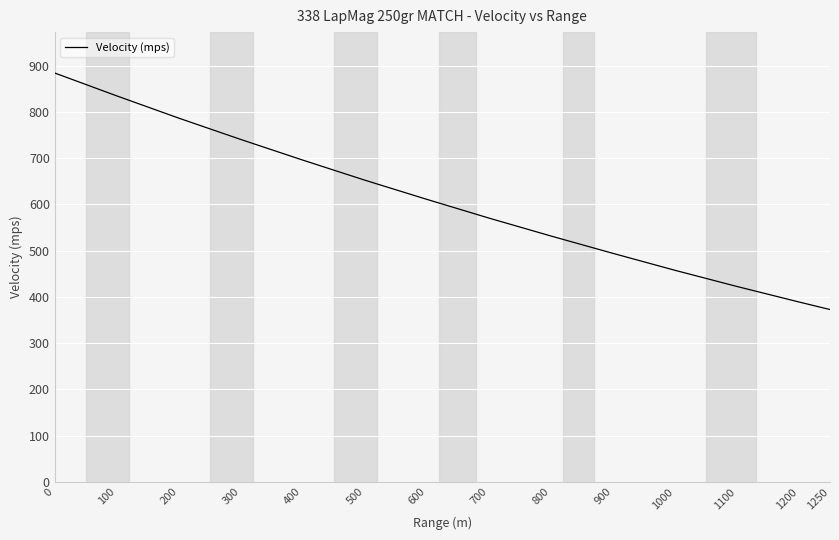

What is the average value?

602.9